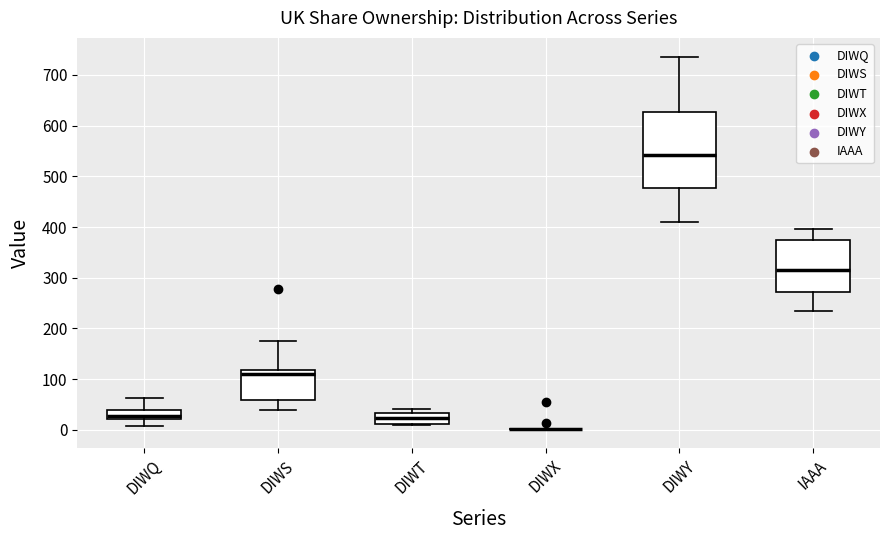

Where is the lower edge of the box for DIWY on the y-axis? The values are not printed on the chart, so give them approximately, as read against the axis.

480